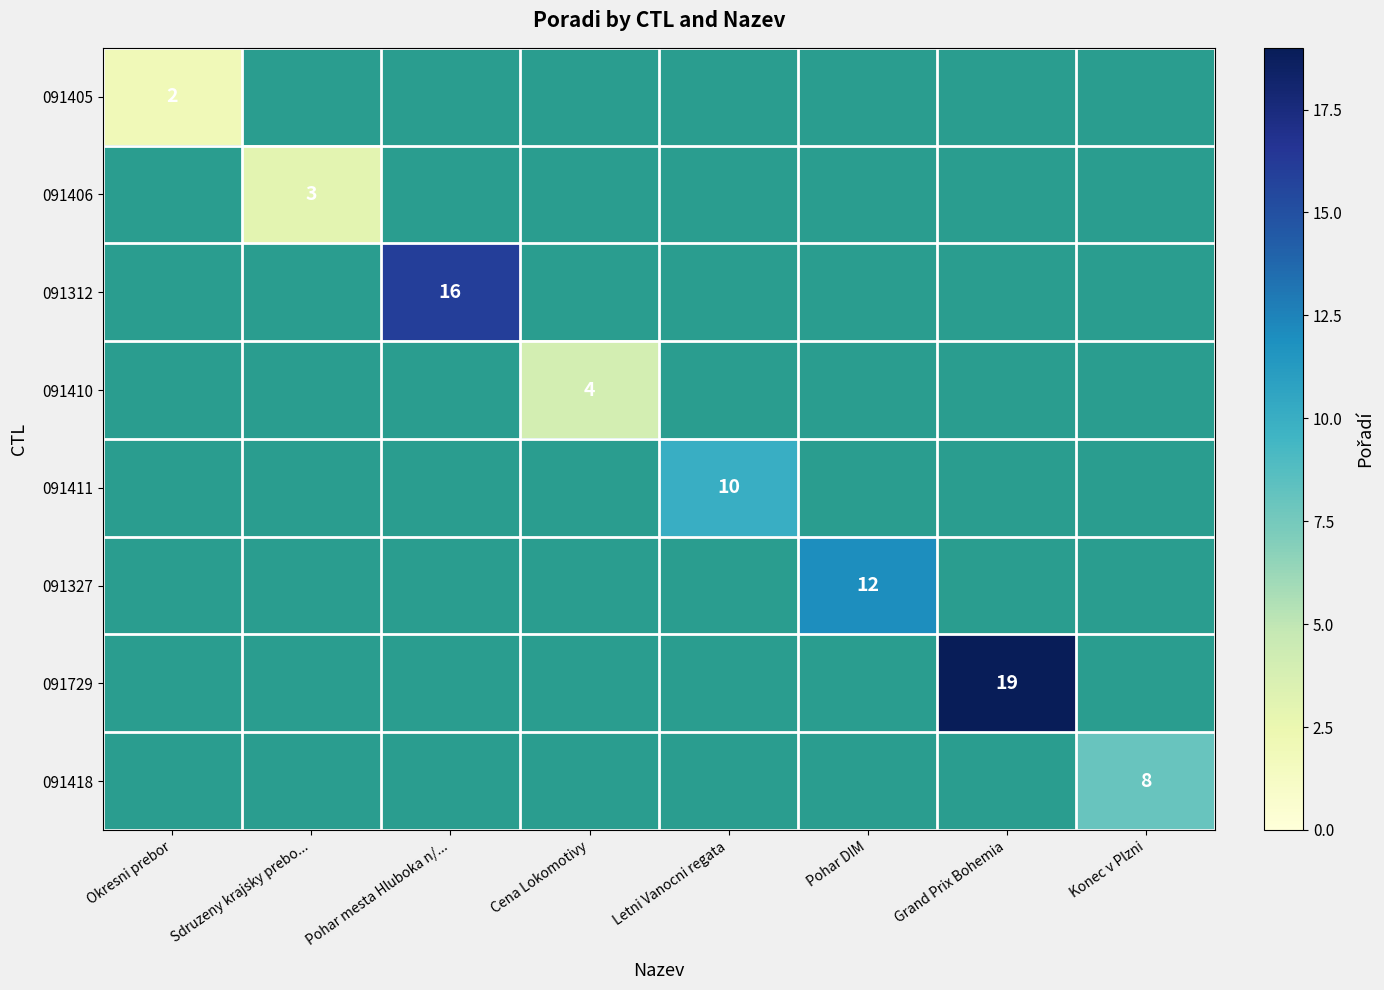

Is it true that 091418 equals 8 at Konec v Plzni?

True